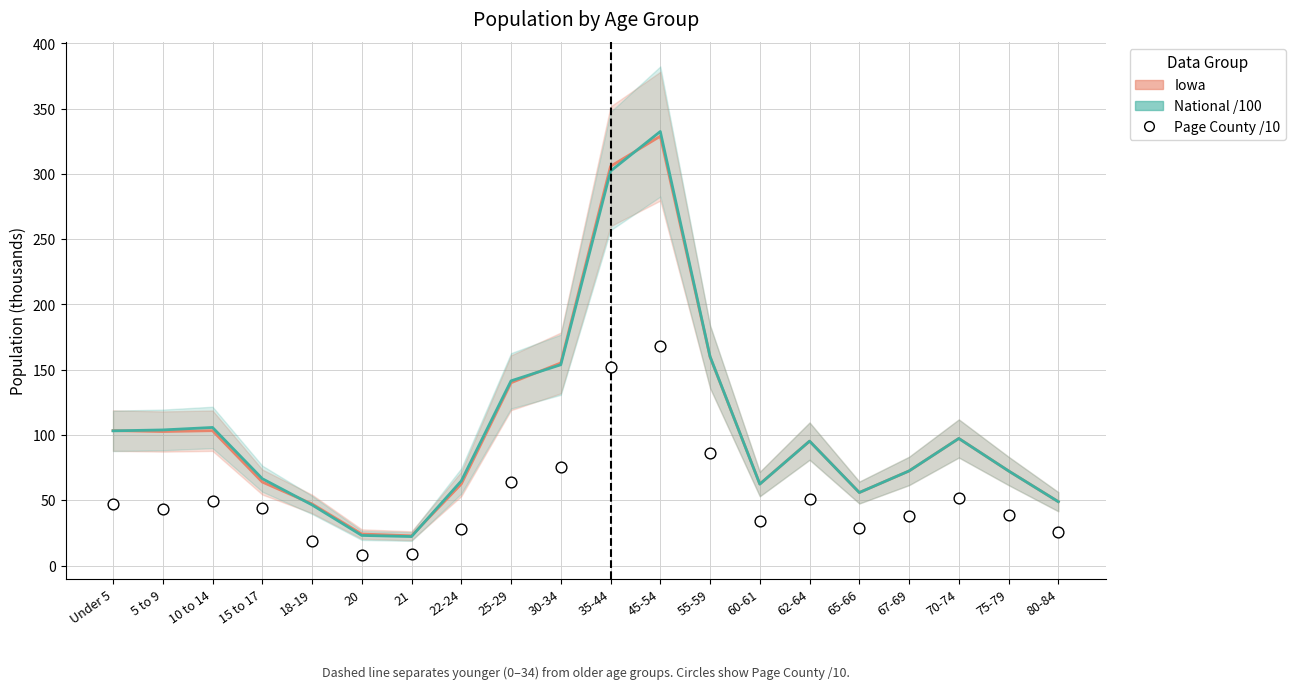

What is the total value across all series at 10 to 14?

258.9